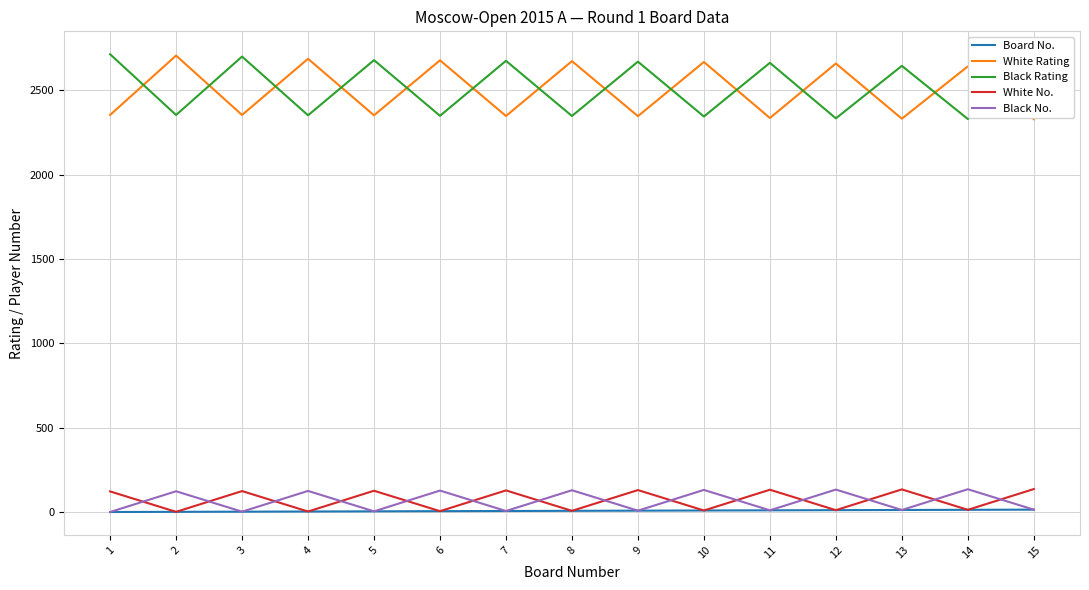

What is the difference between the second highest and minimum values in the White Rating series?

358